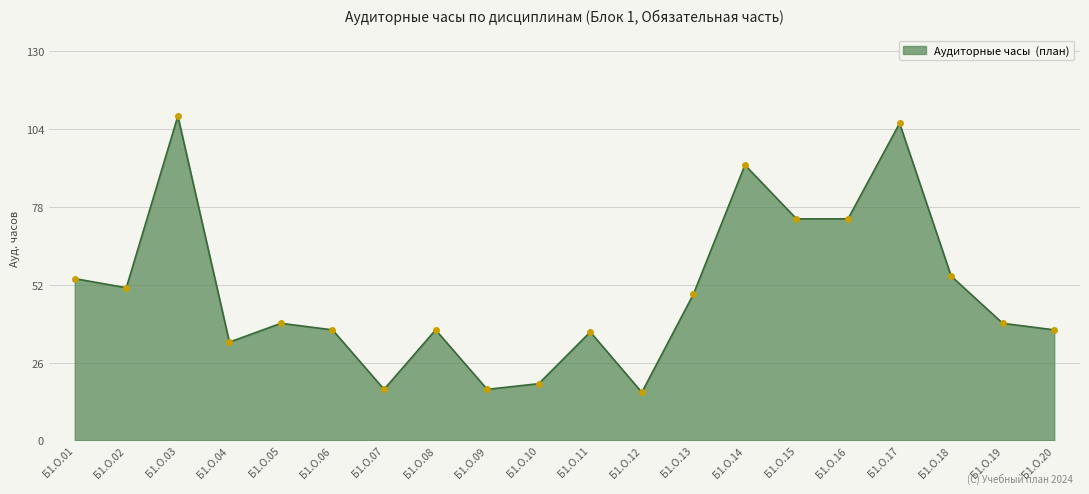

How many lines are shown in the chart?

1